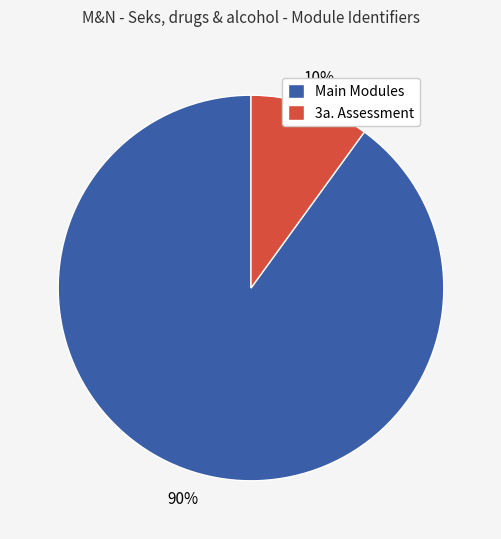

How many segments does this pie chart have?

2